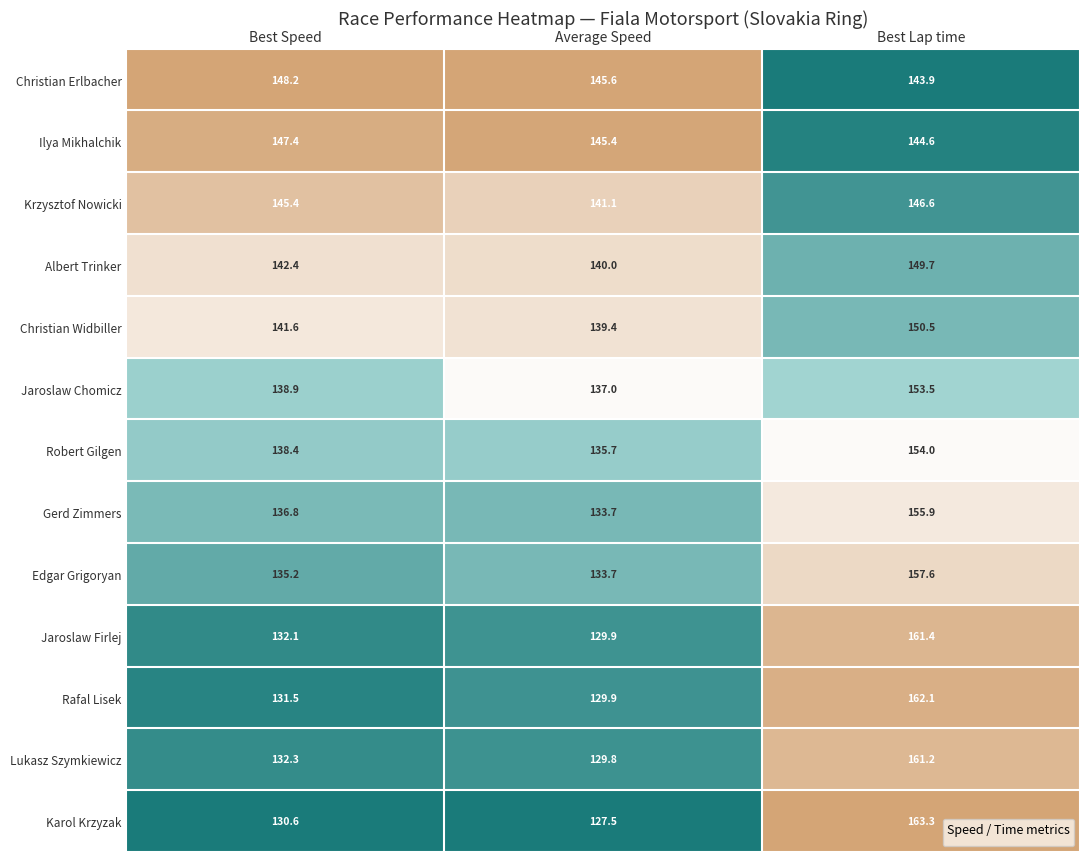

Which series has the widest spread of values?

Karol Krzyzak